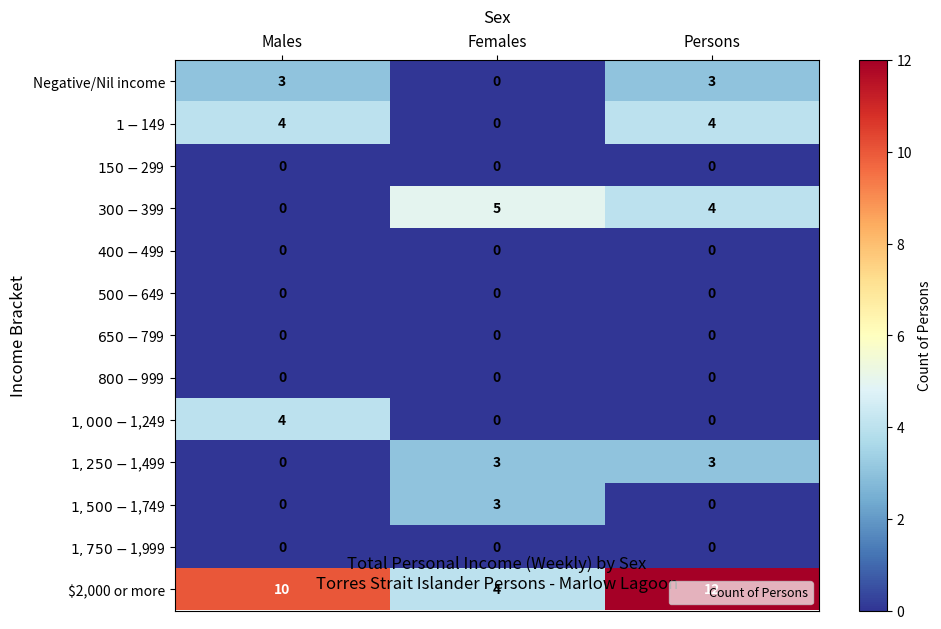

Which series changed the most between Males and Females?

$2,000 or more